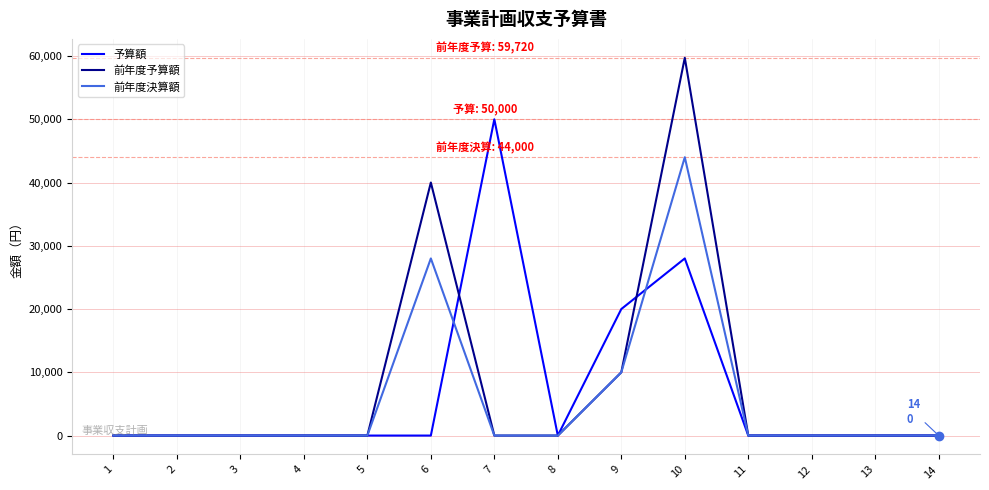

At which category is the sum across all series the highest?

10